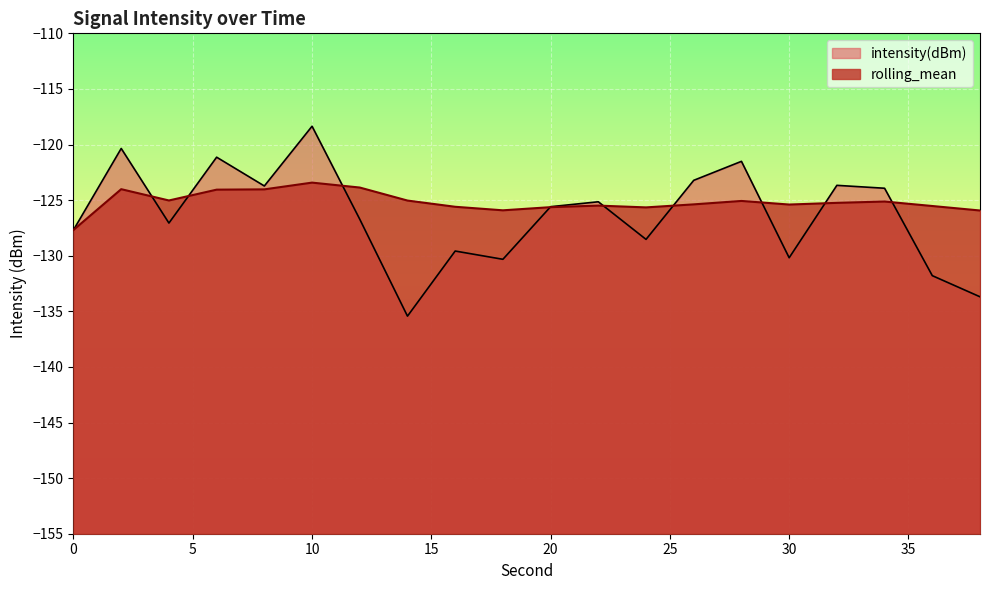

What is the total value across all series at 28?

-246.6